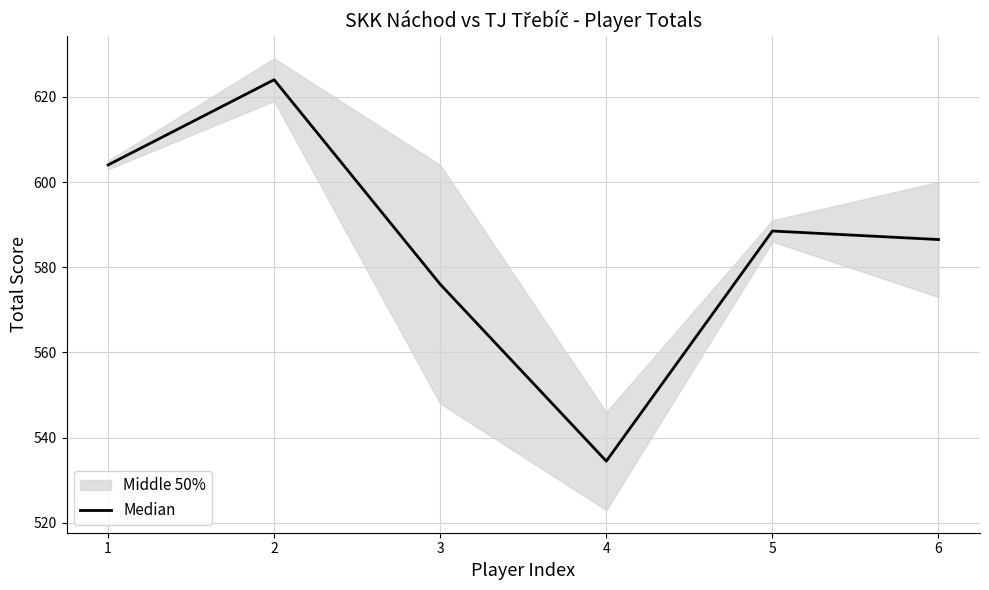

The Median series shows 586.5 at 6. True or false?

True